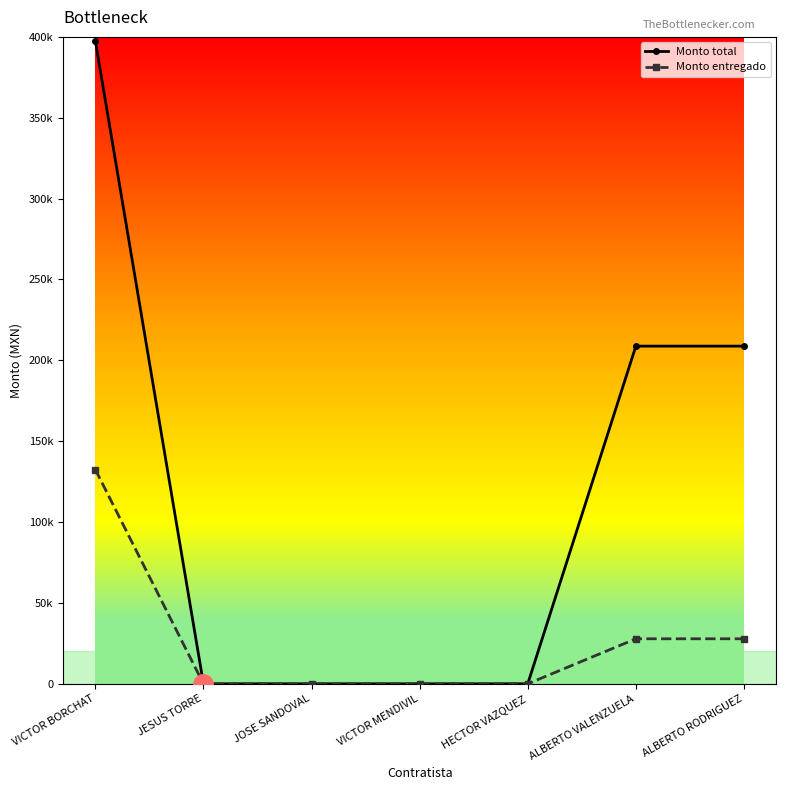

Which series has the largest total across all categories?

Monto total